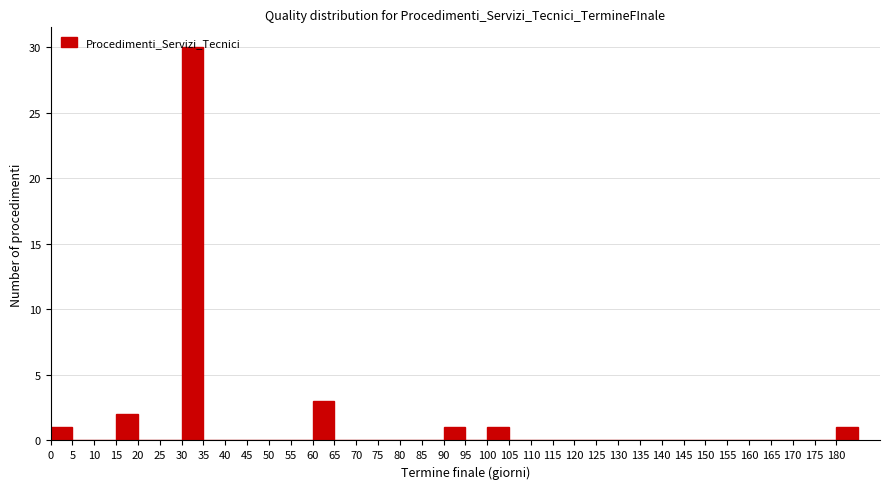

Reading left to right, transcribe this chart: for each bar, give the range it covers on the x-axis and its height. The values are not printed on the chart, so give them approximately, as read against the axis.

0 to 5: 1
5 to 10: 0
10 to 15: 0
15 to 20: 2
20 to 25: 0
25 to 30: 0
30 to 35: 30
35 to 40: 0
40 to 45: 0
45 to 50: 0
50 to 55: 0
55 to 60: 0
60 to 65: 3
65 to 70: 0
70 to 75: 0
75 to 80: 0
80 to 85: 0
85 to 90: 0
90 to 95: 1
95 to 100: 0
100 to 105: 1
105 to 110: 0
110 to 115: 0
115 to 120: 0
120 to 125: 0
125 to 130: 0
130 to 135: 0
135 to 140: 0
140 to 145: 0
145 to 150: 0
150 to 155: 0
155 to 160: 0
160 to 165: 0
165 to 170: 0
170 to 175: 0
175 to 180: 0
180 to 185: 1